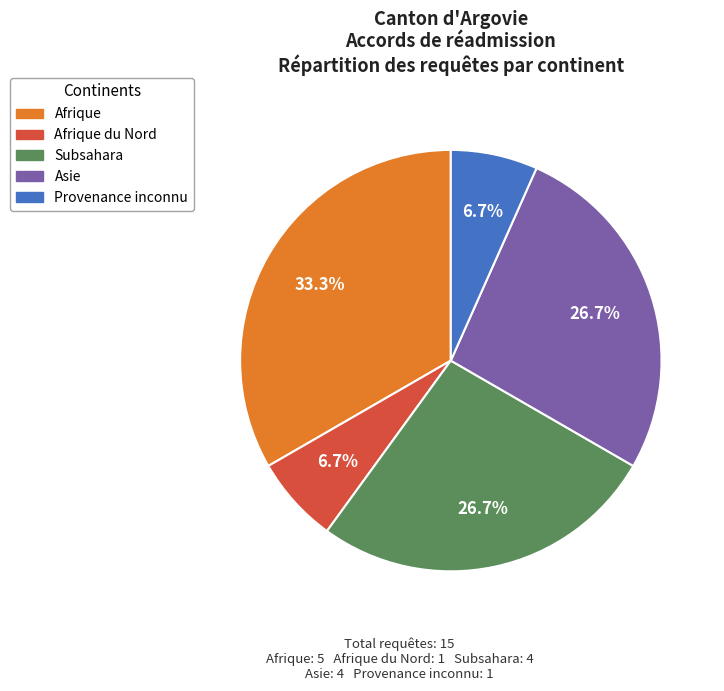

To the nearest percent, what is the combined percentage of Afrique du Nord and Subsahara?

33%